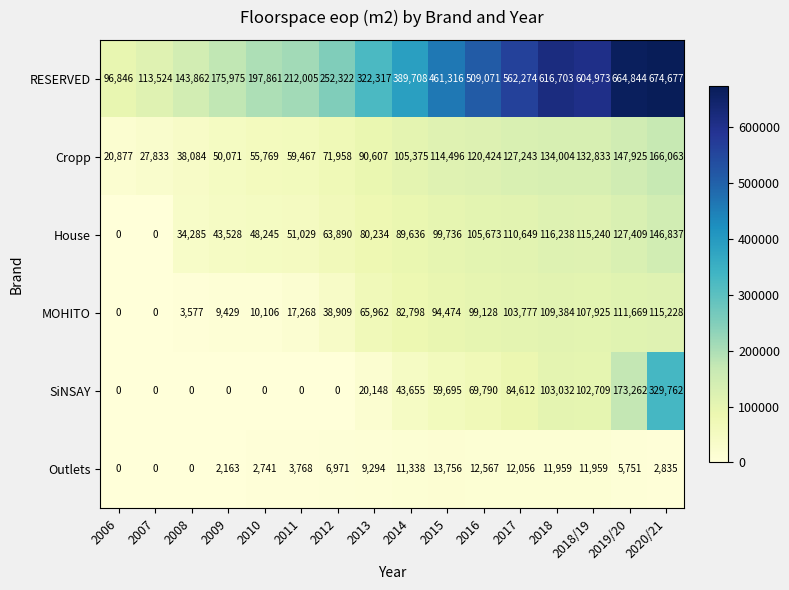

At which label is Outlets closest to 6878?

2012